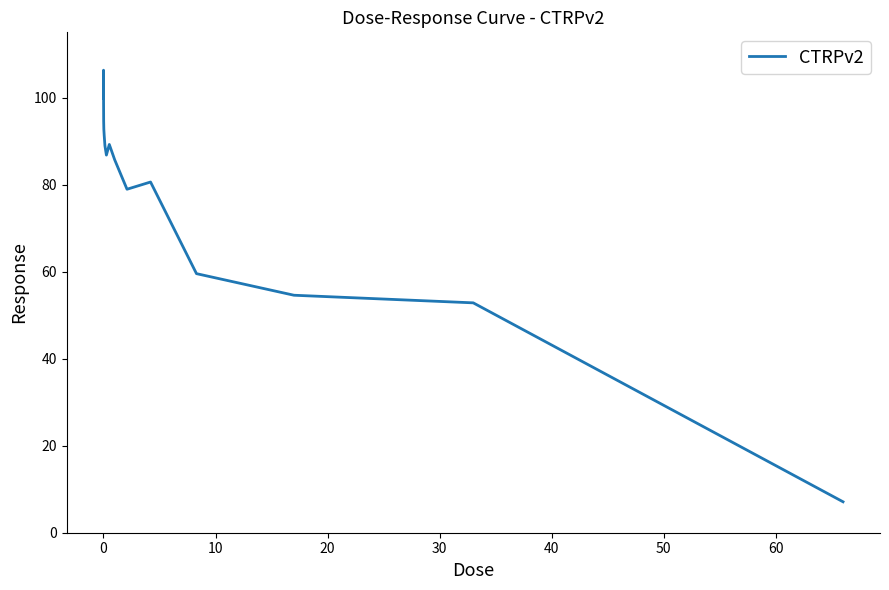

Does the chart have visible grid lines?

No